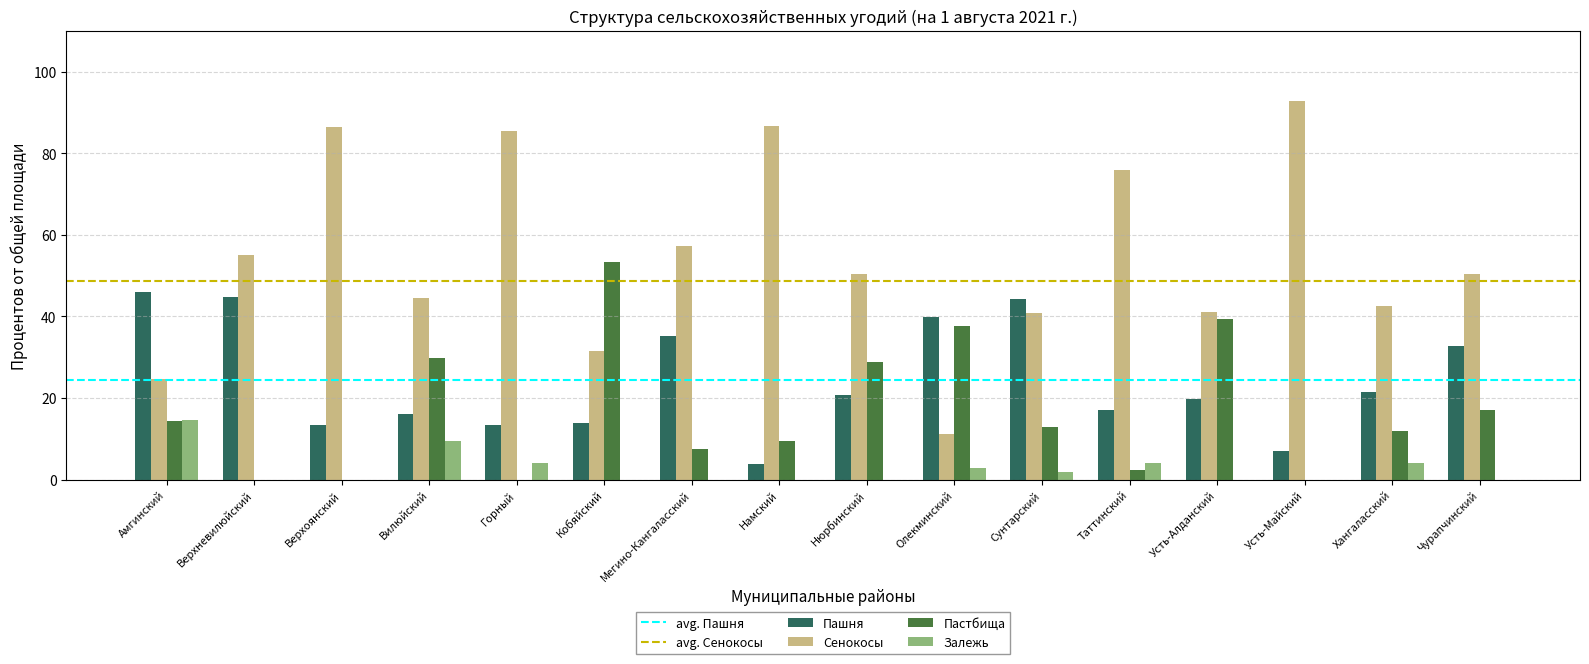

What is the greatest value displayed?

92.9